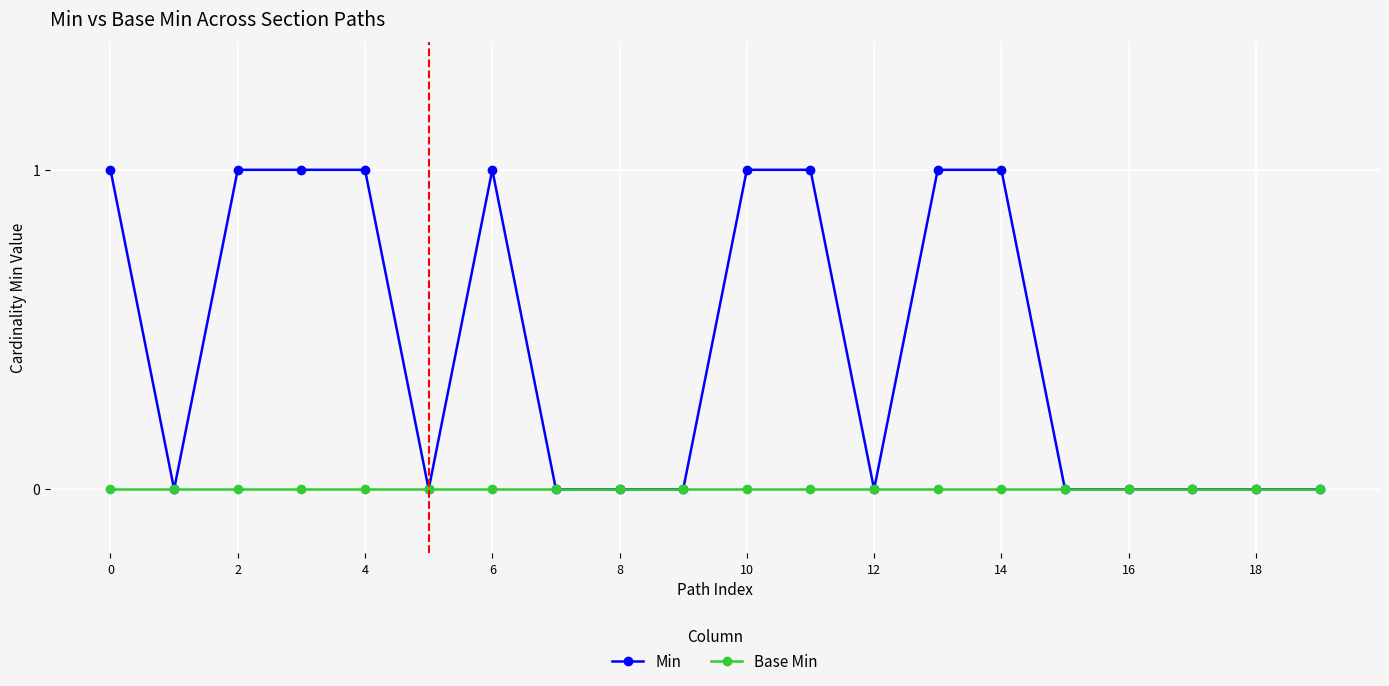

Which series has the largest range (max minus min)?

Min